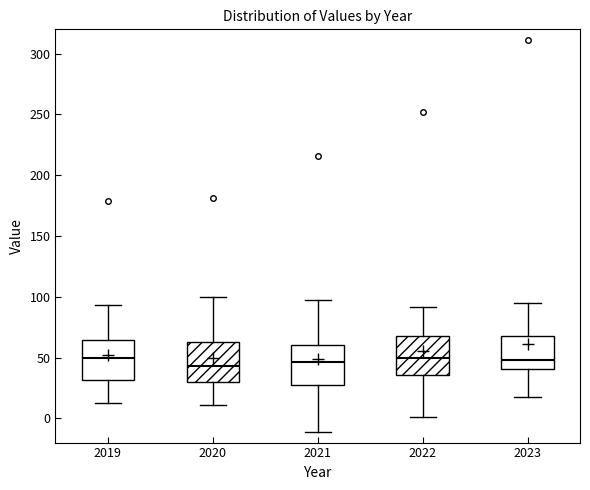

Reading left to right, read every box against the y-axis: the position of its median line, the range the box covers, and the ends of its whiskers. The values are not printed on the chart, so give them approximately, as read against the axis.

2019: median 50, box 30 to 65, whiskers 15 to 95
2020: median 45, box 30 to 65, whiskers 10 to 100
2021: median 45, box 25 to 60, whiskers -10 to 95
2022: median 50, box 35 to 70, whiskers 0 to 90
2023: median 50, box 40 to 70, whiskers 15 to 95